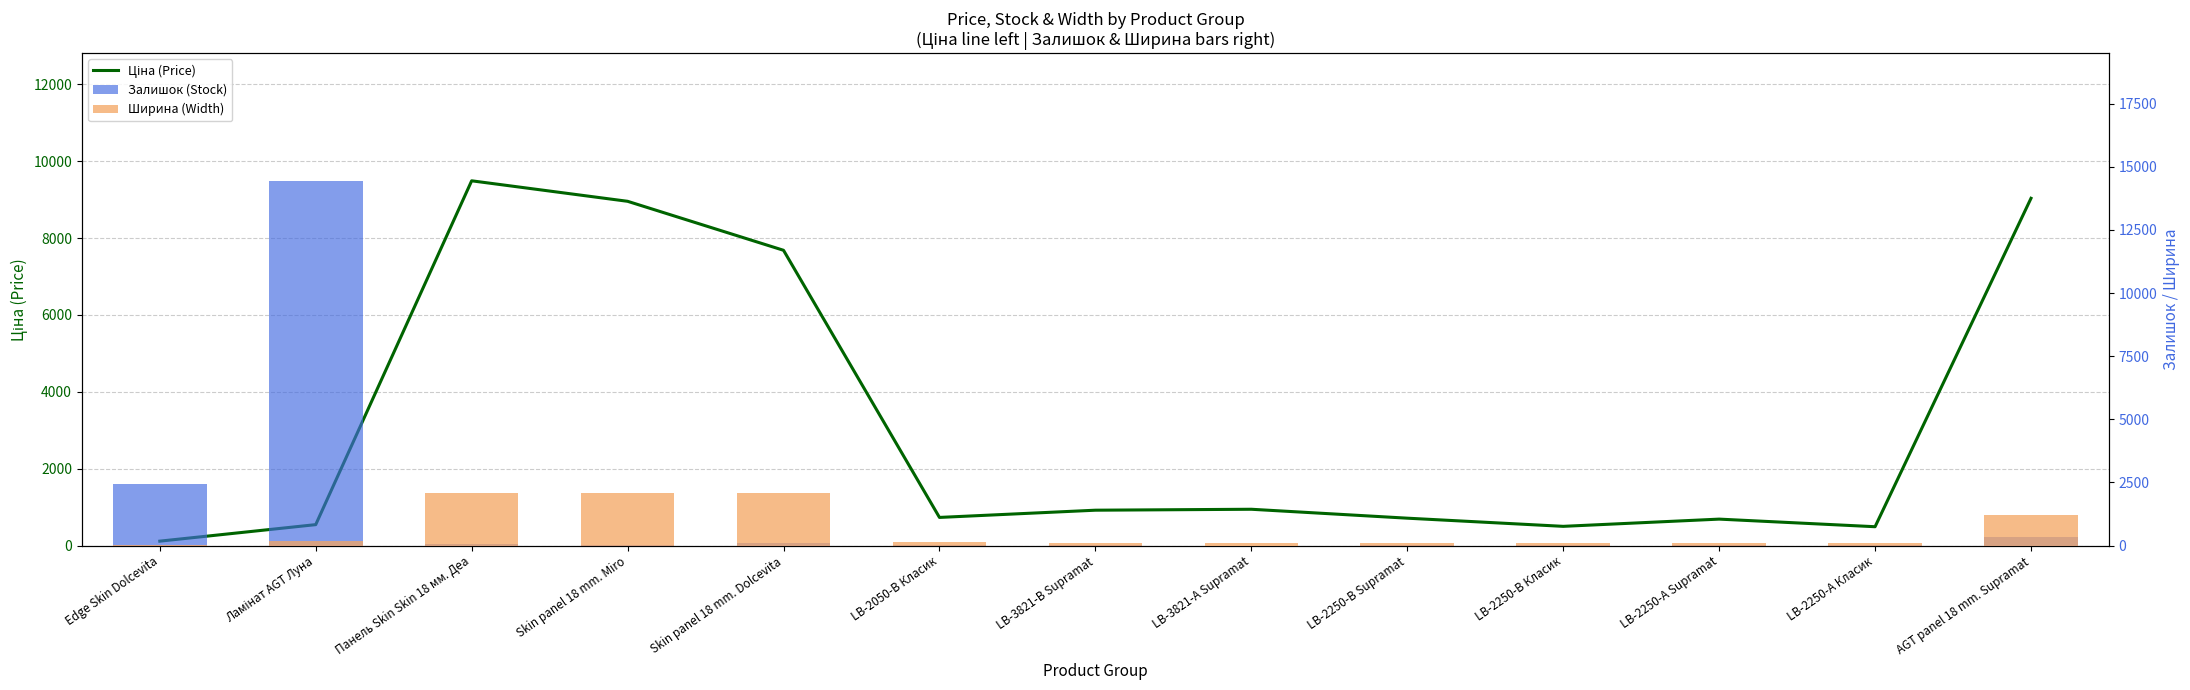

Which category has the lowest value across all series?

LB-3821-А Supramat